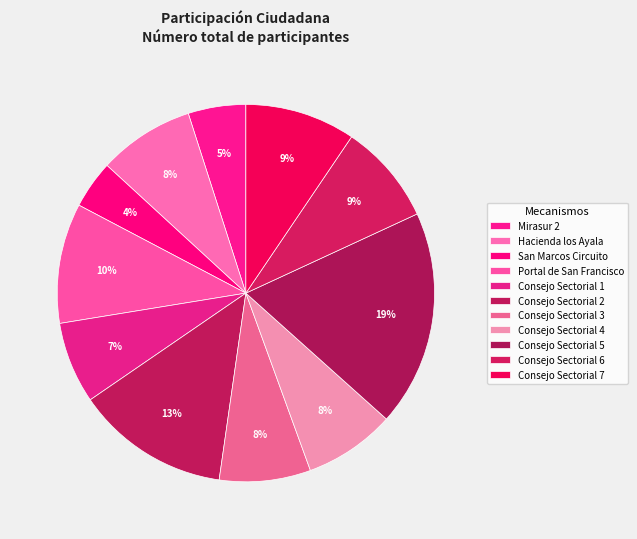

How many segments does this pie chart have?

11